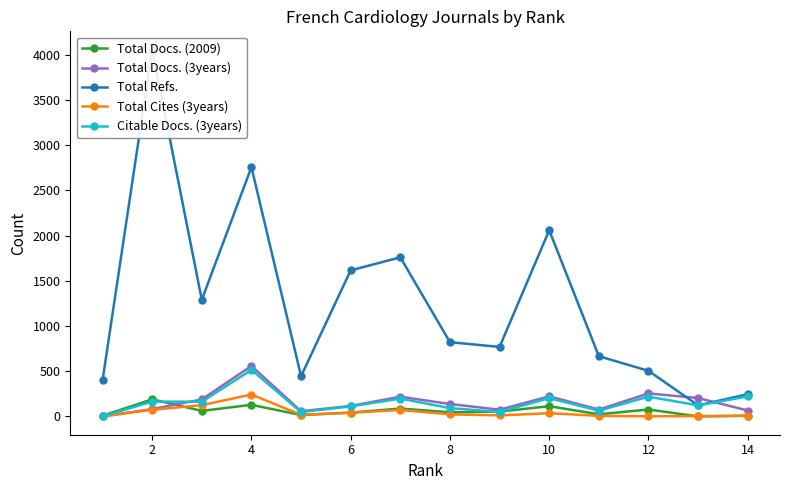

How many data points in Total Docs. (3years) are less than 137?

7